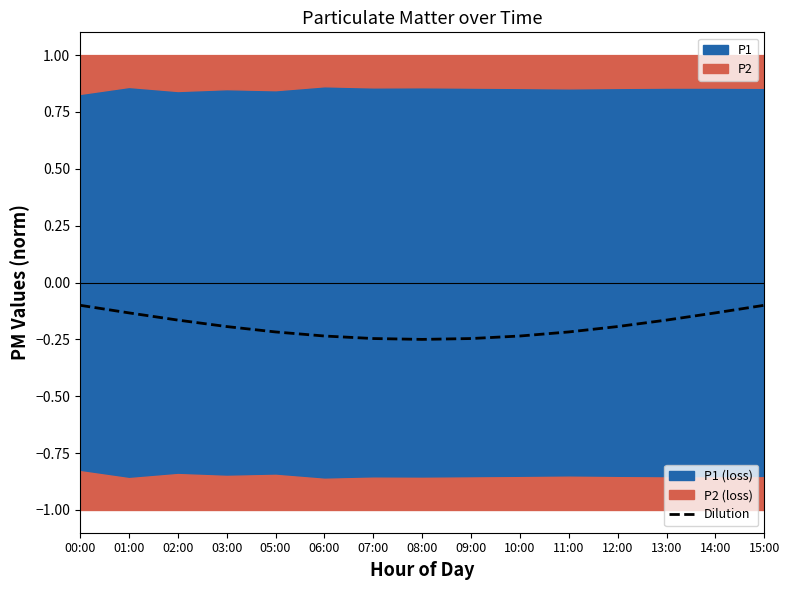

At which category does the chart reach its minimum across all series?

08:00